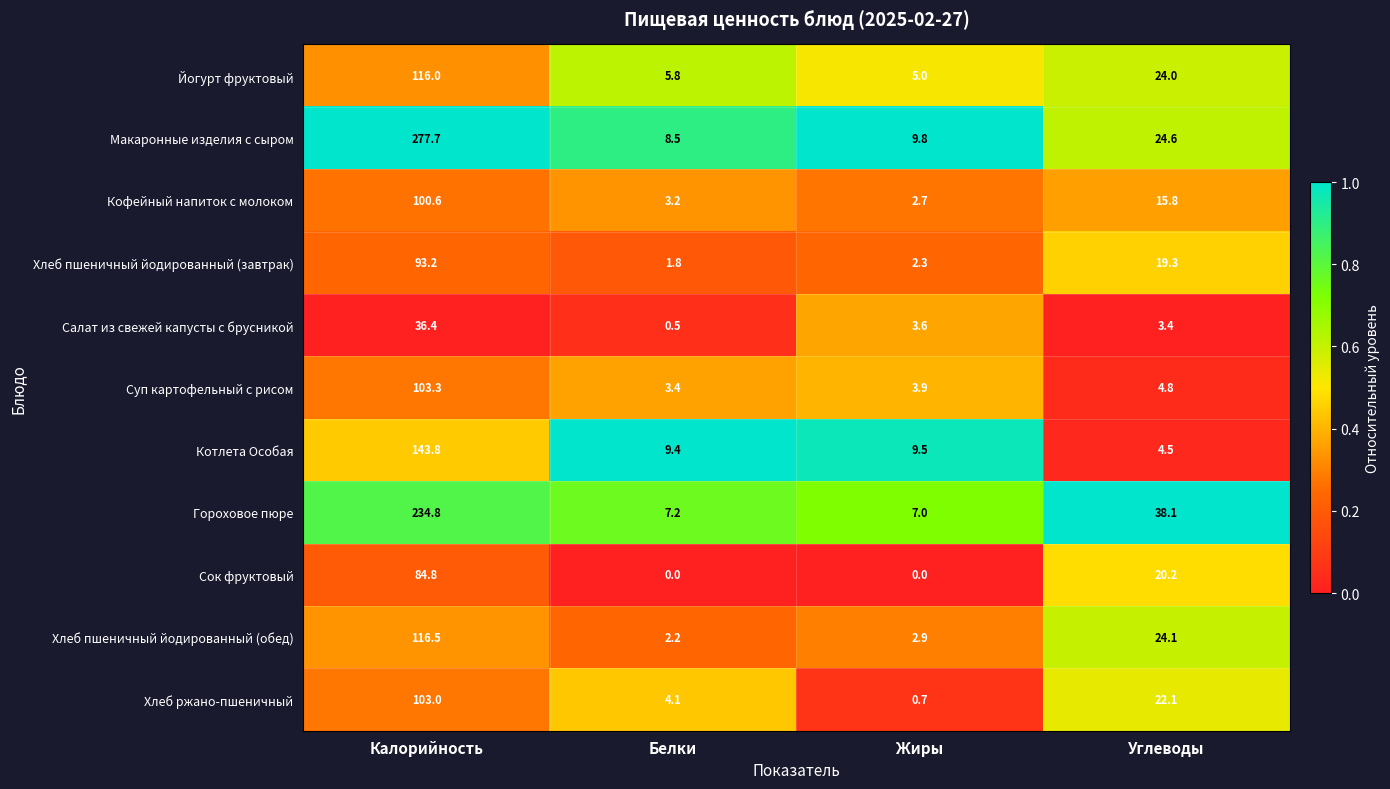

True or false: Йогурт фруктовый has a value of 2.4 at Жиры.

False